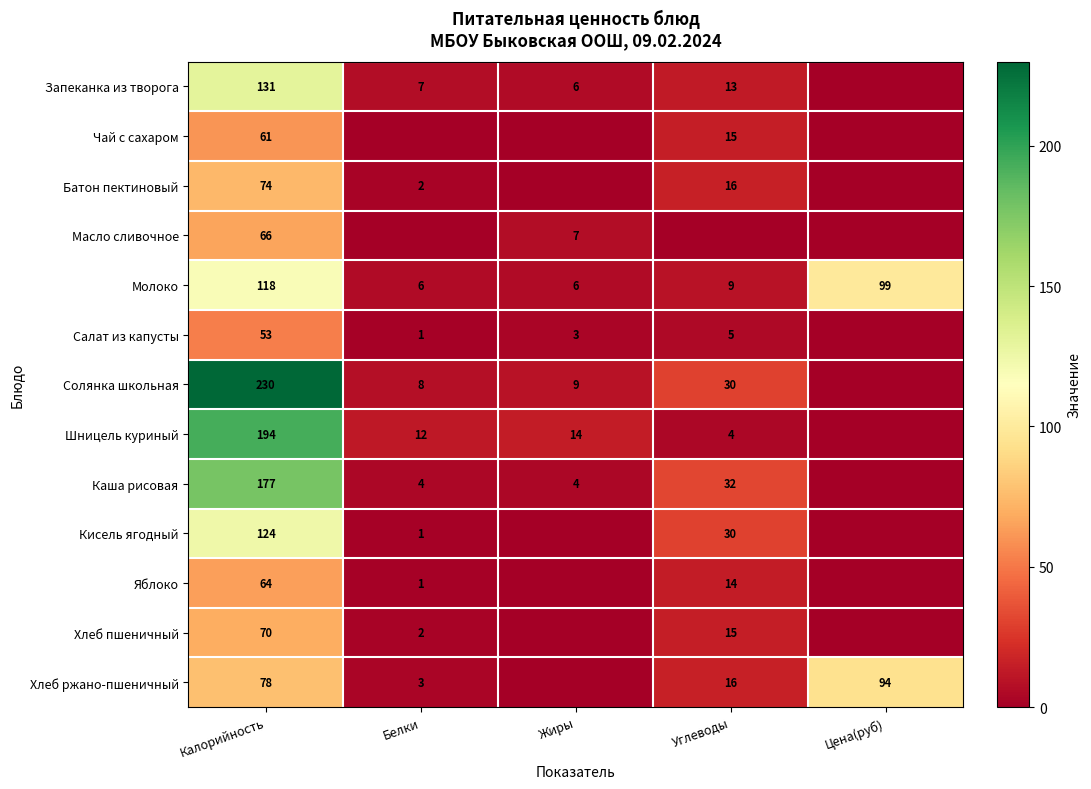

The value of Батон пектиновый at Белки is 1. True or false?

False